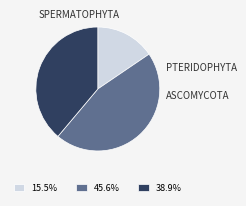

Is there any slice that represents more than half of the pie?

No